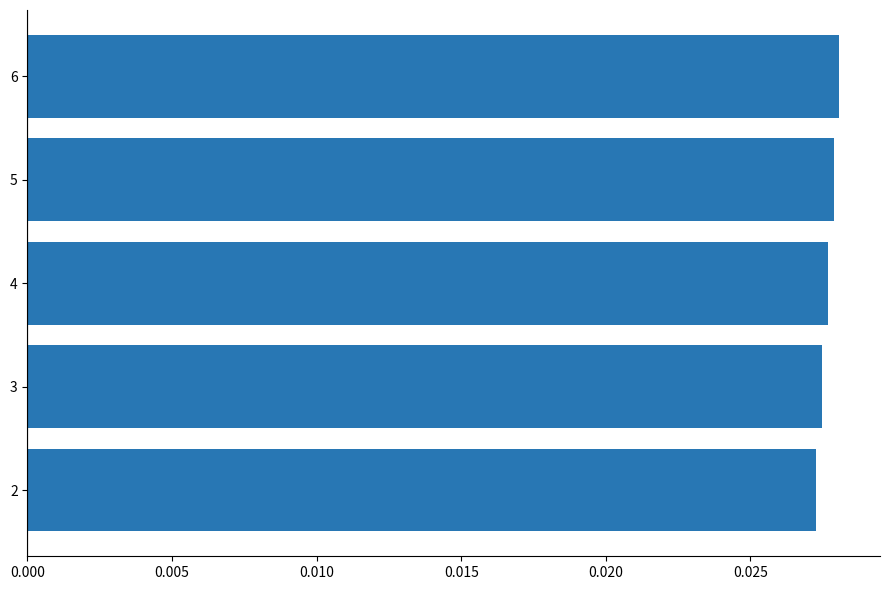

How many categories are shown in the chart?

5